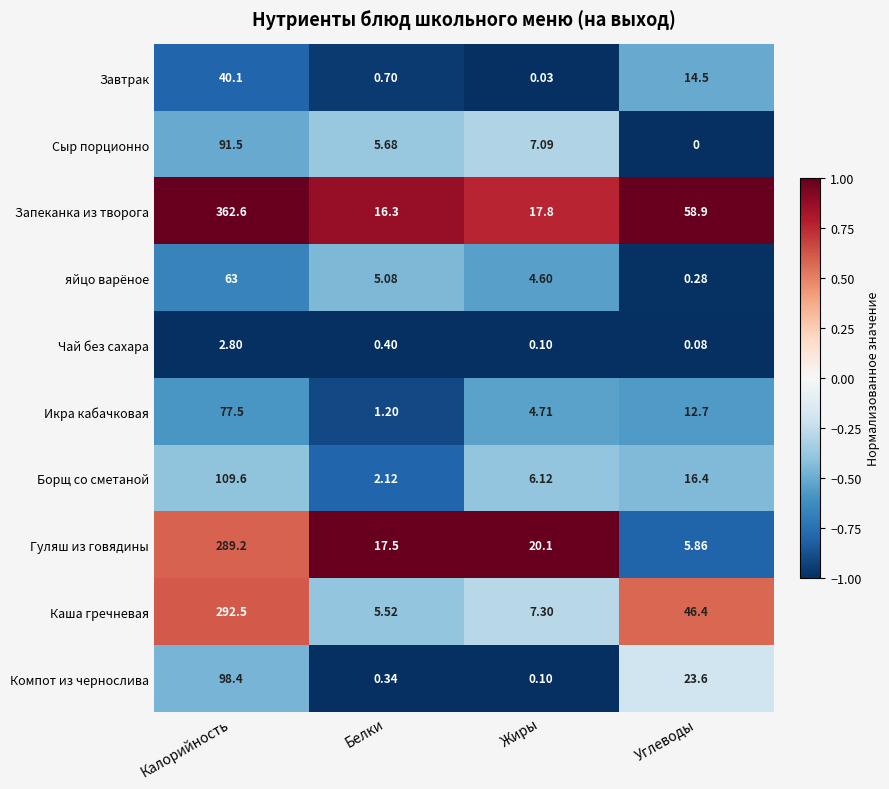

Between Калорийность and Жиры, which series saw the biggest shift?

Запеканка из творога